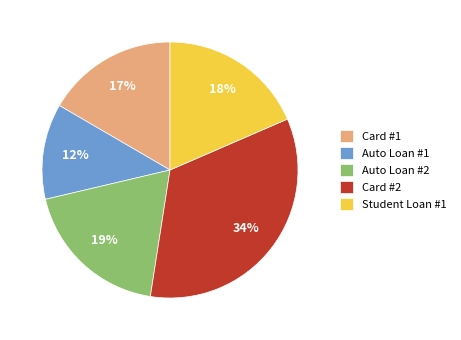

Which has a higher value, Card #1 or Auto Loan #2?

Auto Loan #2